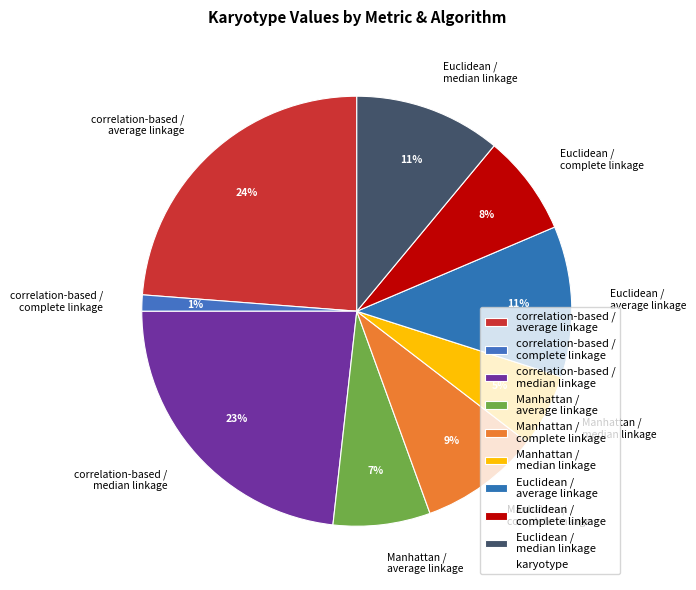

Is it true that Euclidean / average linkage is 2% of the pie?

False